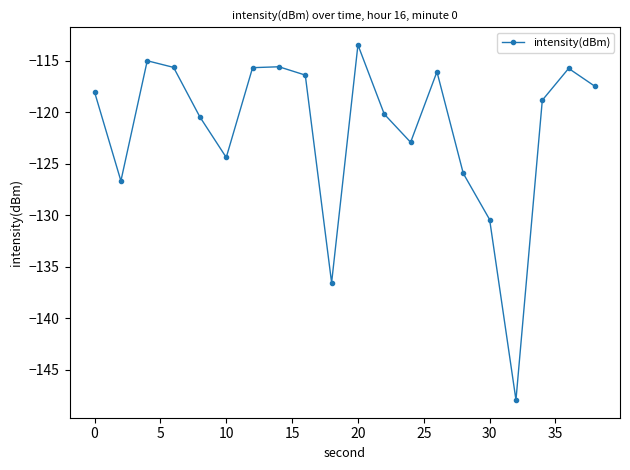

What is the value of the 11th point from the left?

-113.5